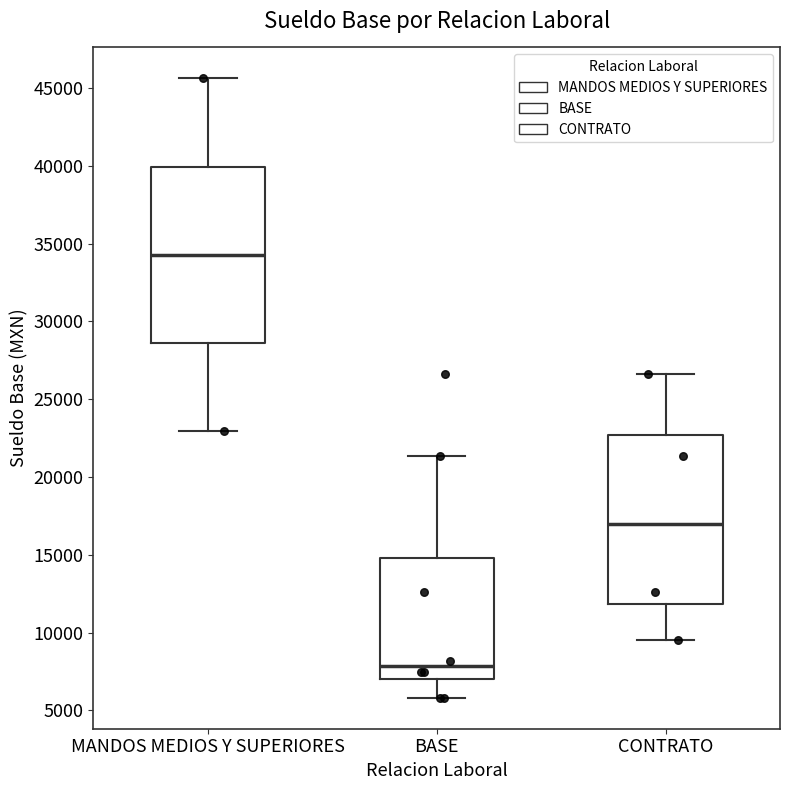

Reading left to right, transcribe this box plot: for each box, give where its median line is, the range the box spans, and where its two whiskers end, as read against the y-axis. The values are not printed on the chart, so give them approximately, as read against the axis.

MANDOS MEDIOS Y SUPERIORES: median 34500, box 28500 to 40000, whiskers 23000 to 45500
BASE: median 8000, box 7000 to 15000, whiskers 6000 to 21500
CONTRATO: median 17000, box 12000 to 22500, whiskers 9500 to 26500